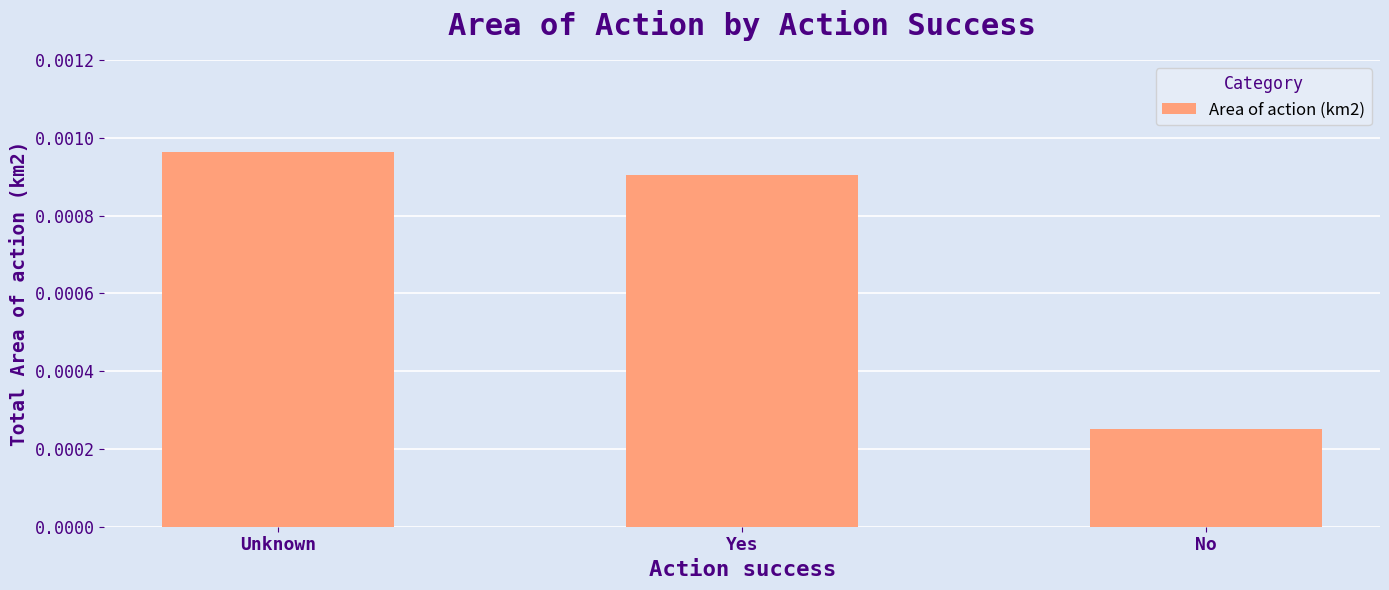

Rank the categories by value from highest to lowest.

Unknown, Yes, No